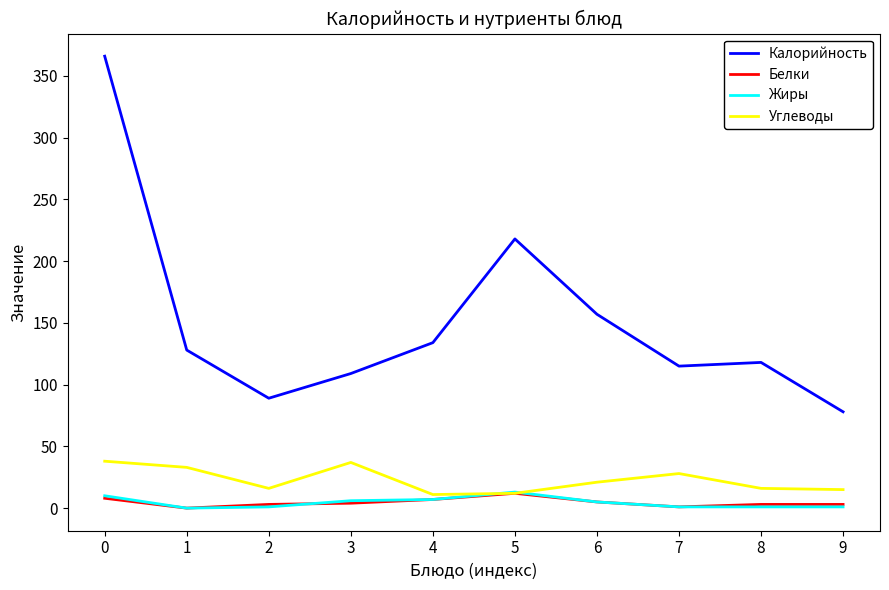

True or false: Белки and Калорийность cross at least once.

False